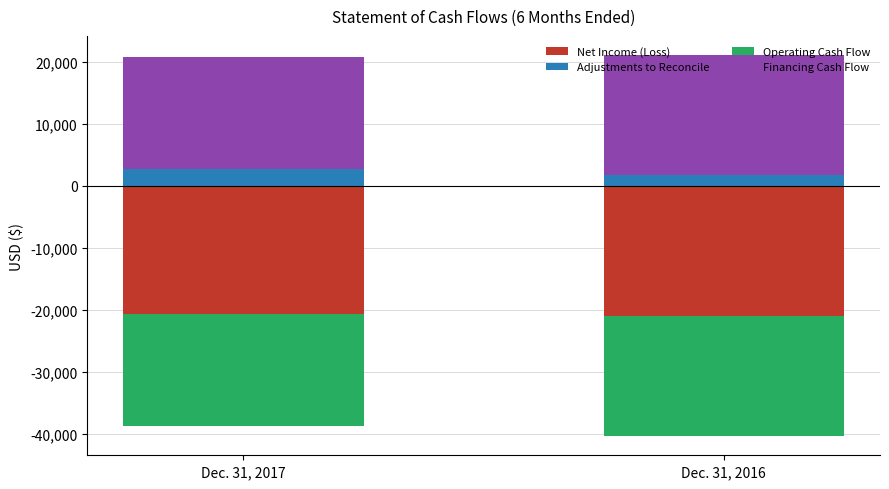

At which label is Financing Cash Flow closest to 18675?

Dec. 31, 2017